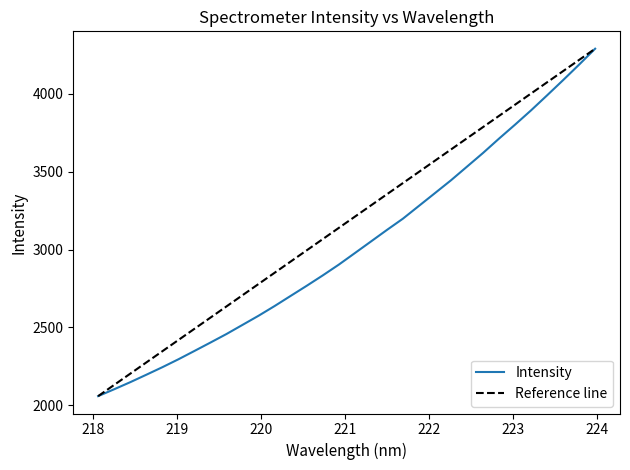

Does the chart display data point markers on the line(s)?

No